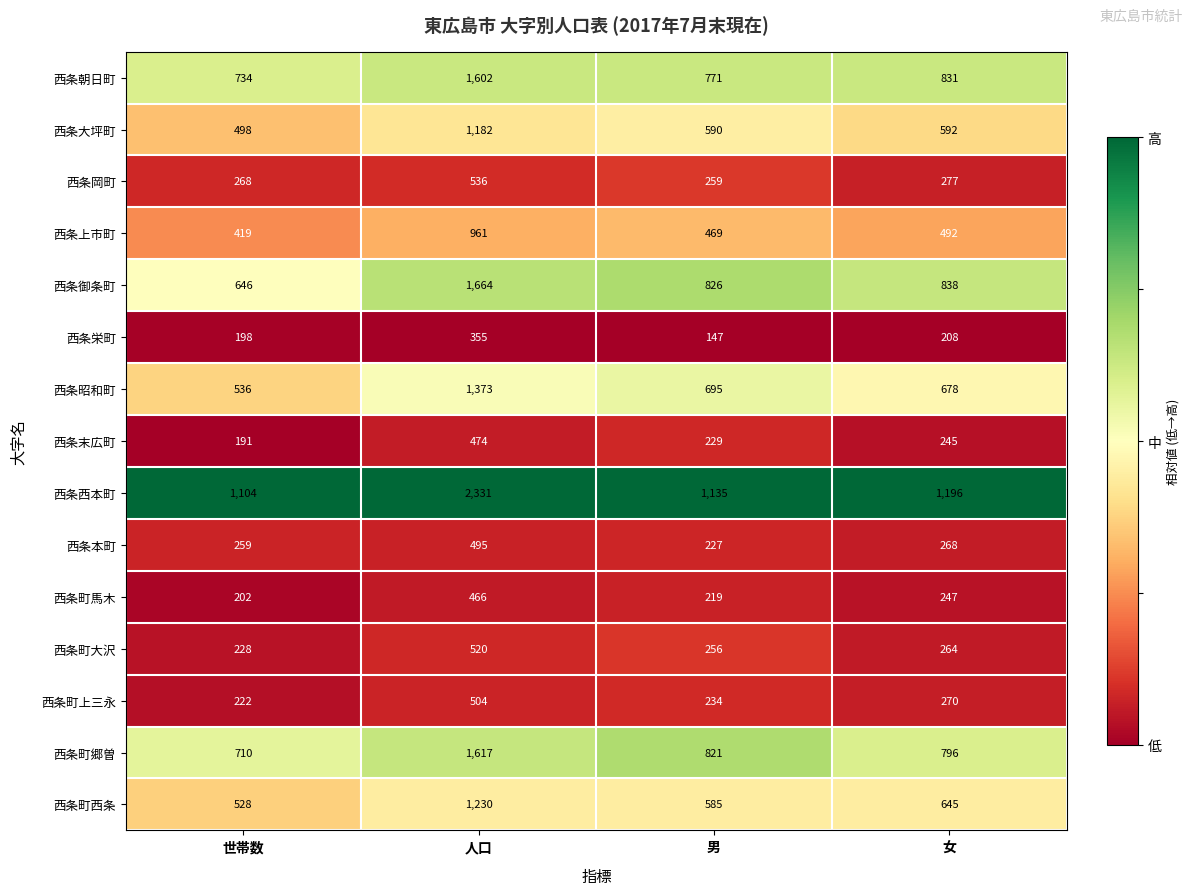

Where is 西条上市町 nearest to the value 690?

女